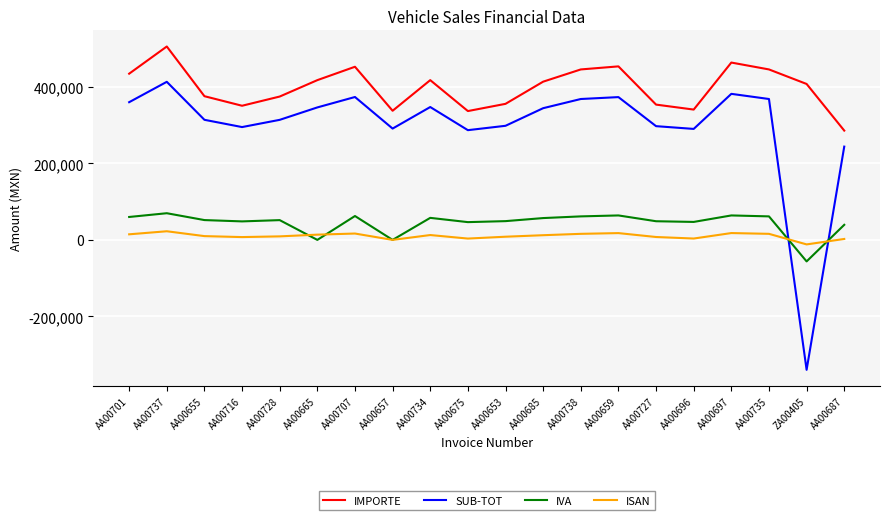

Which series has the largest total across all categories?

IMPORTE